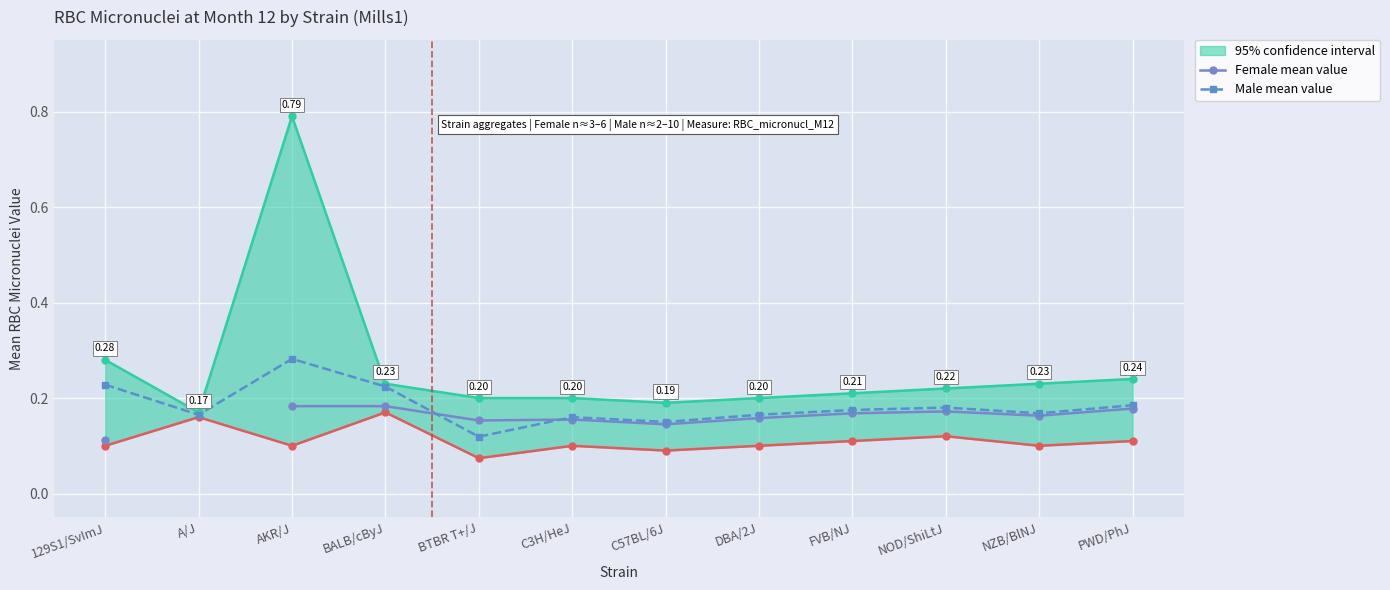

Is it true that Male mean value equals 0.1 at FVB/NJ?

False